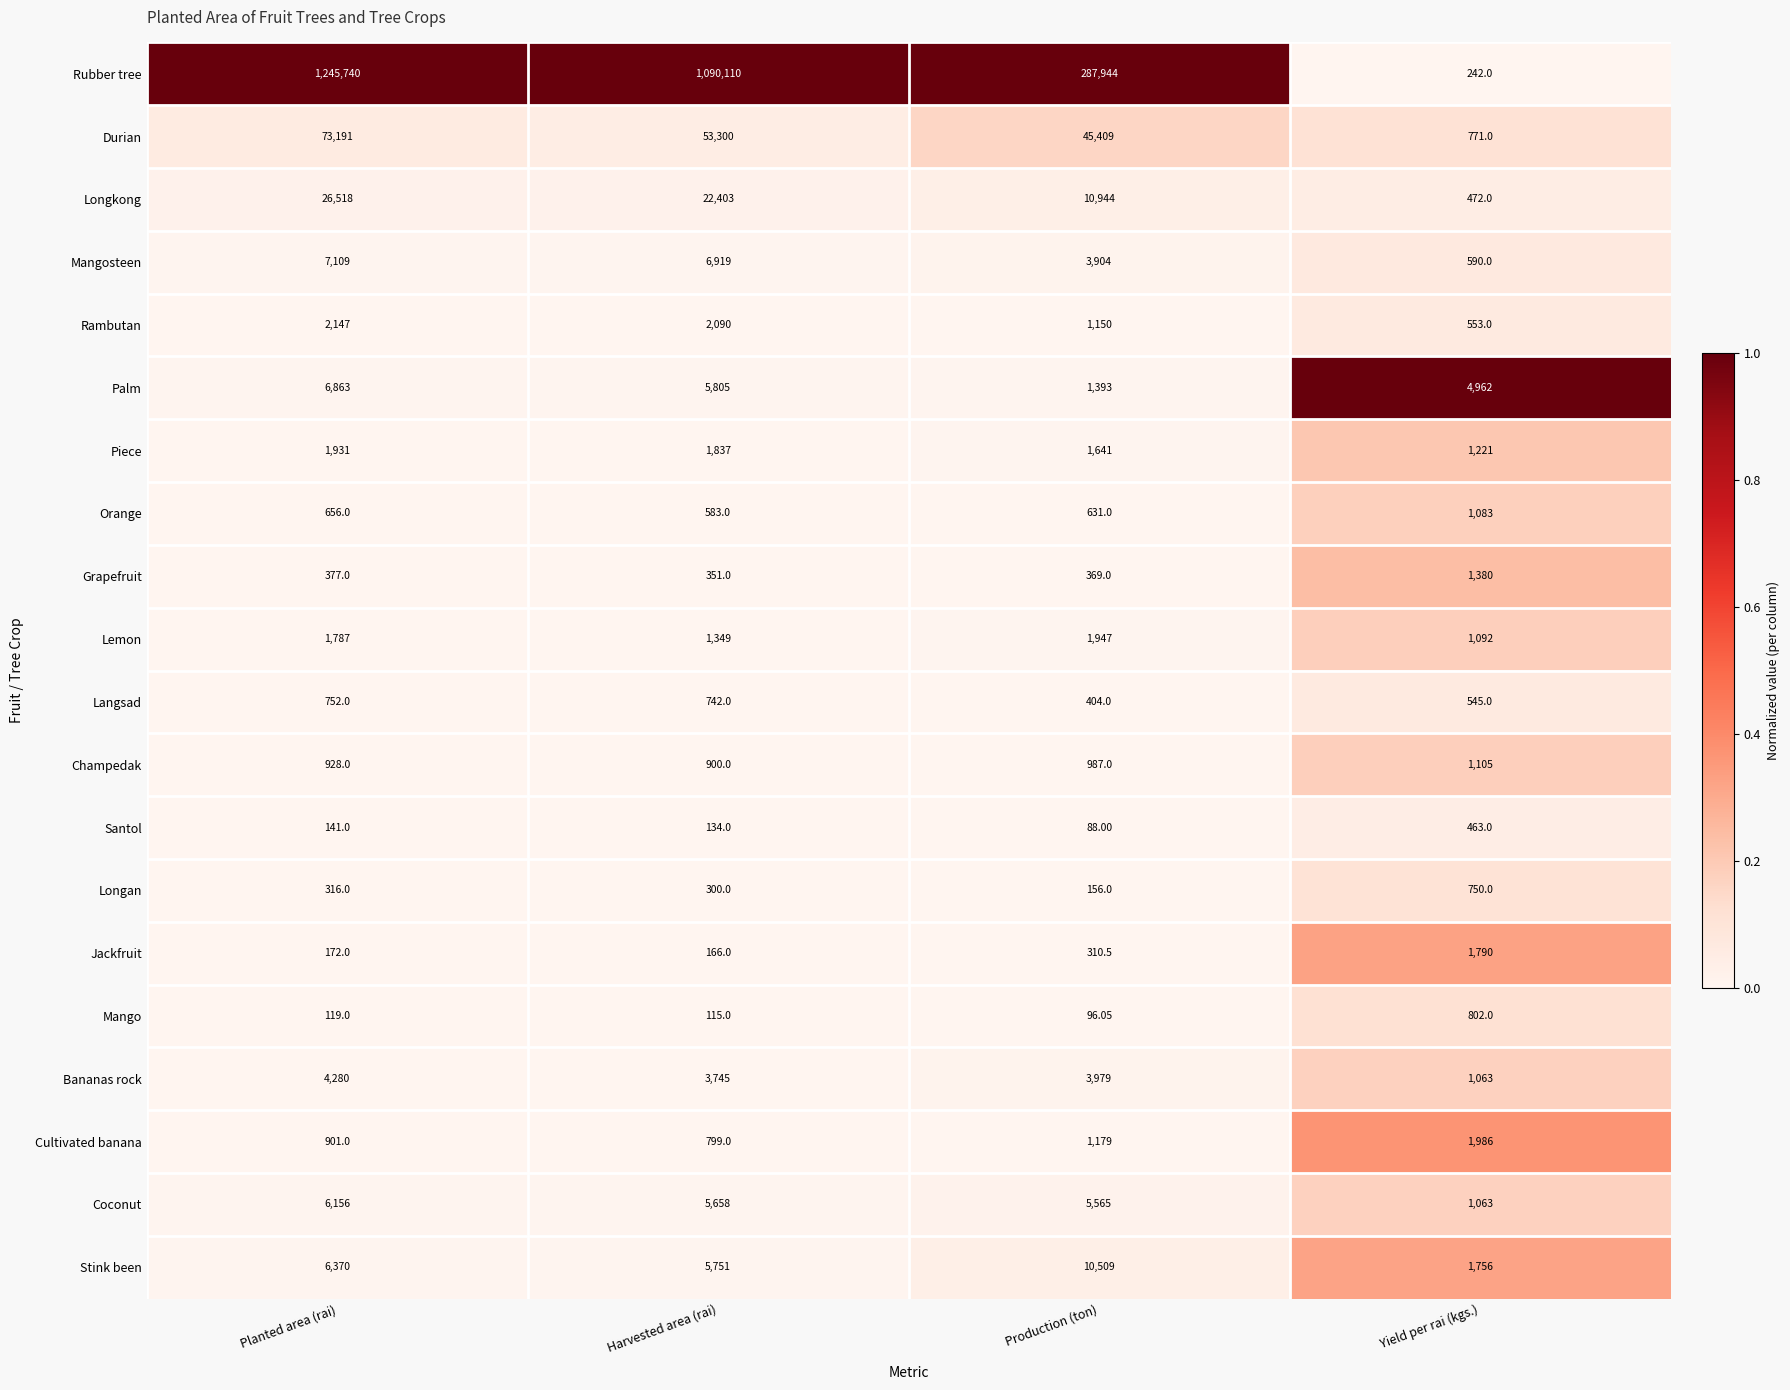

Rank the series at Production (ton) from lowest to highest value.

Santol, Mango, Longan, Jackfruit, Grapefruit, Langsad, Orange, Champedak, Rambutan, Cultivated banana, Palm, Piece, Lemon, Mangosteen, Bananas rock, Coconut, Stink been, Longkong, Durian, Rubber tree